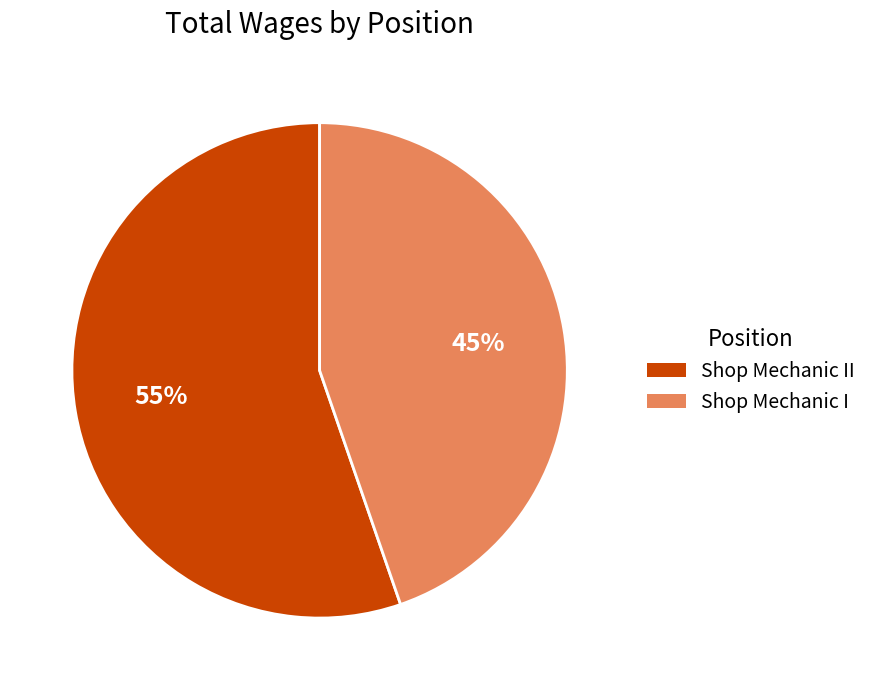

Is there a majority slice in this chart?

Yes